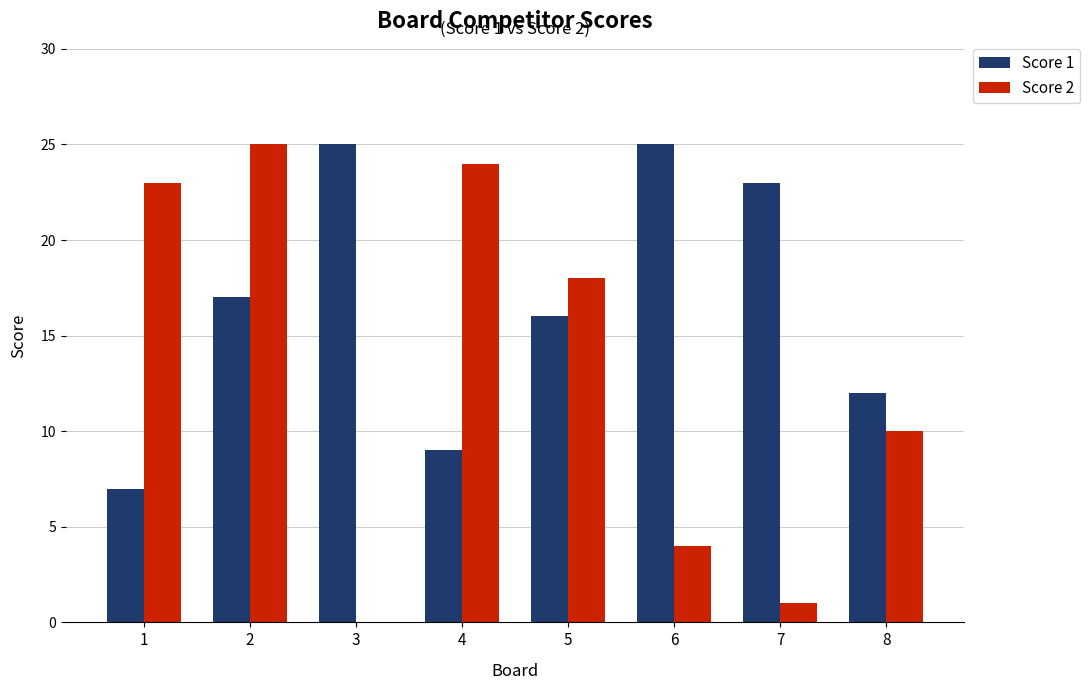

Reading left to right, what are all the values shown in this chart?

Score 1: 1=7	2=17	3=25	4=9	5=16	6=25	7=23	8=12
Score 2: 1=23	2=25	3=0	4=24	5=18	6=4	7=1	8=10